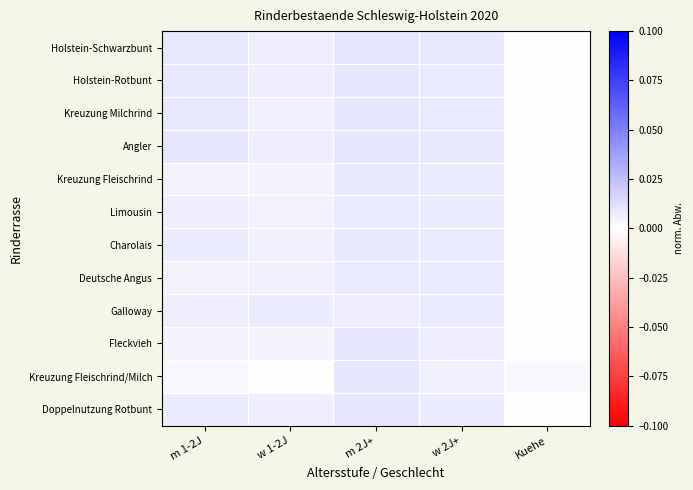

Between m 2J+ and w 2J+, which series saw the biggest shift?

Kreuzung Fleischrind/Milch